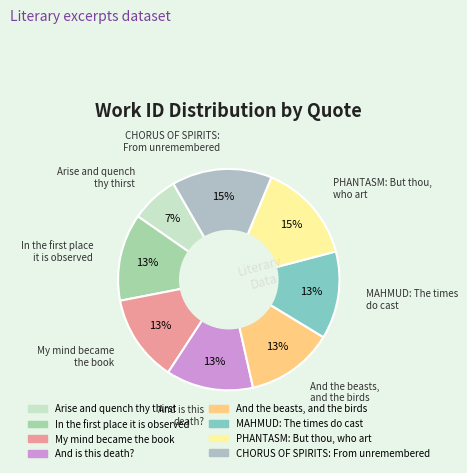

To the nearest percent, what is the average slice percentage?

12%